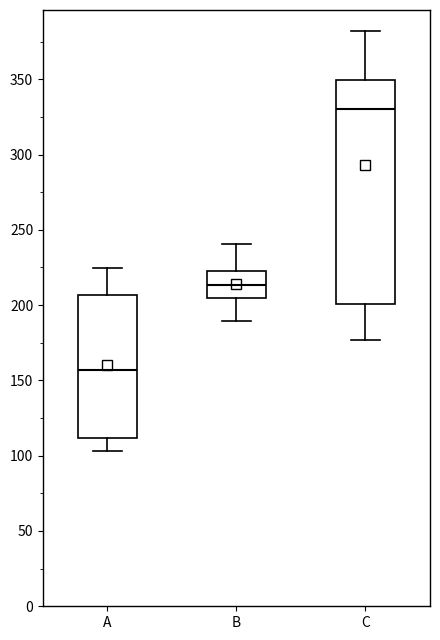

Reading left to right, read every box against the y-axis: the position of its median line, the range the box covers, and the ends of its whiskers. The values are not printed on the chart, so give them approximately, as read against the axis.

A: median 155, box 110 to 205, whiskers 105 to 225
B: median 215, box 205 to 220, whiskers 190 to 240
C: median 330, box 200 to 350, whiskers 175 to 380